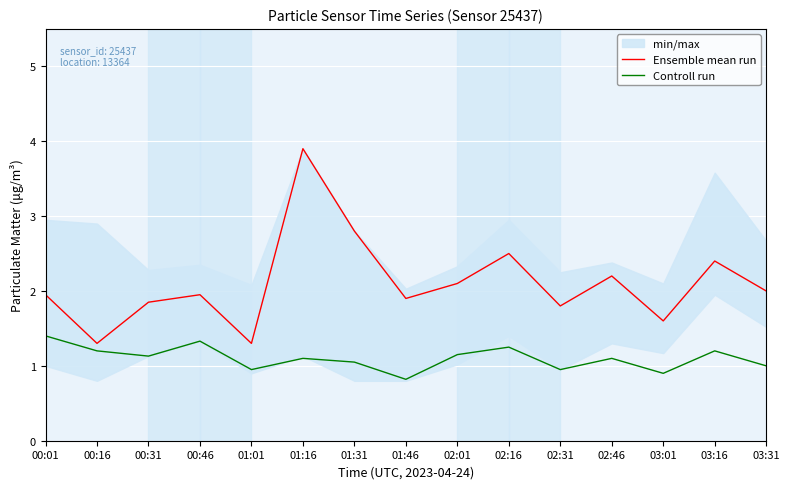

Count the number of categories in the chart.

15